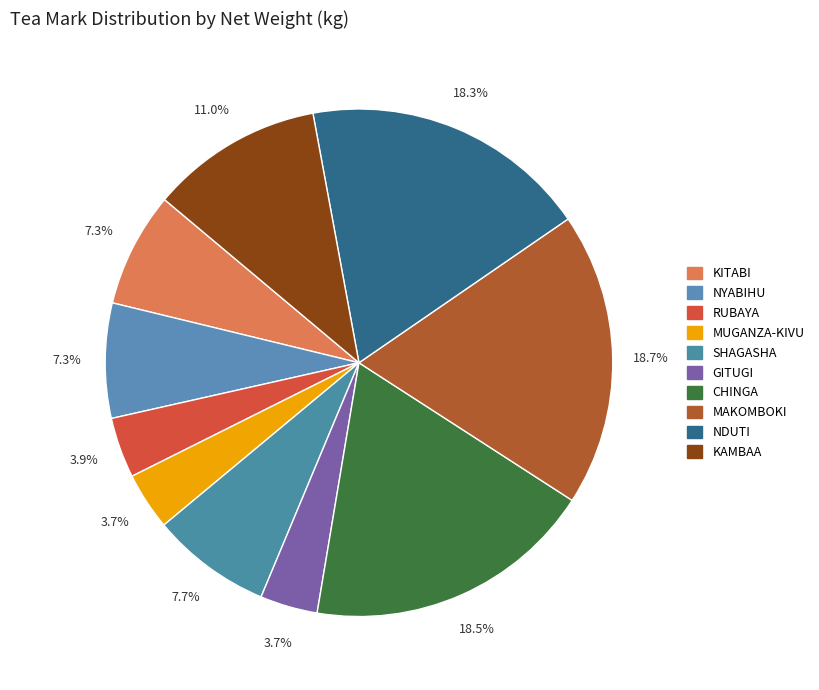

Count the number of slices in the pie.

10